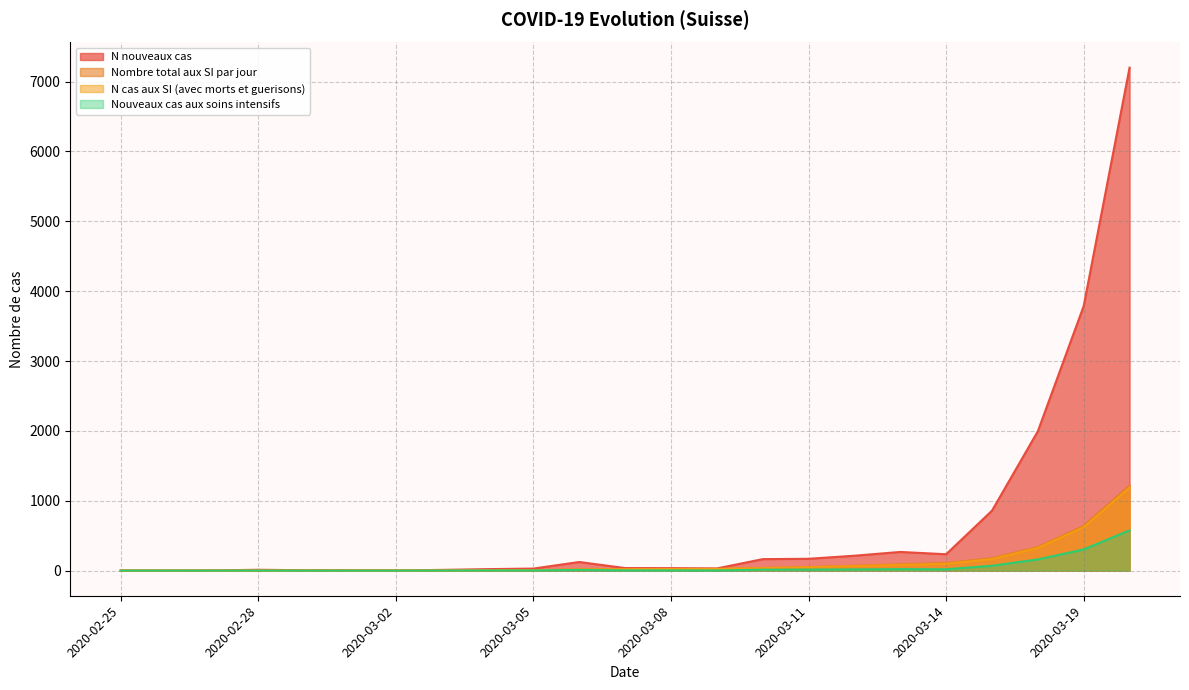

Reading right to left, extract all data points from this chart.

N nouveaux cas: 2020-03-21=7200.0	2020-03-19=3788.0	2020-03-17=1995.0	2020-03-15=858.0	2020-03-14=234.0	2020-03-13=267.0	2020-03-12=213.0	2020-03-11=169.0	2020-03-10=164.0	2020-03-09=31.0	2020-03-08=35.0	2020-03-07=36.0	2020-03-06=123.0	2020-03-05=29.0	2020-03-04=21.0	2020-03-03=10.0	2020-03-02=2.0	2020-03-01=5.0	2020-02-29=5.0	2020-02-28=12.0	2020-02-27=2.0	2020-02-26=0.0	2020-02-25=1.0
Nombre total aux SI par jour: 2020-03-21=1216.0	2020-03-19=640.0	2020-03-17=337.0	2020-03-15=177.0	2020-03-14=108.0	2020-03-13=89.0	2020-03-12=68.0	2020-03-11=51.0	2020-03-10=37.0	2020-03-09=24.0	2020-03-08=22.0	2020-03-07=19.0	2020-03-06=16.0	2020-03-05=6.0	2020-03-04=4.0	2020-03-03=2.0	2020-03-02=1.0	2020-03-01=1.0	2020-02-29=1.0	2020-02-28=1.0	2020-02-27=0.0	2020-02-26=0.0	2020-02-25=0.0
N cas aux SI (avec morts et guerisons): 2020-03-21=1188.5	2020-03-19=620.5	2020-03-17=324.5	2020-03-15=165.5	2020-03-14=98.0	2020-03-13=80.5	2020-03-12=65.0	2020-03-11=49.0	2020-03-10=36.0	2020-03-09=23.5	2020-03-08=21.5	2020-03-07=18.5	2020-03-06=15.5	2020-03-05=6.0	2020-03-04=4.0	2020-03-03=2.0	2020-03-02=1.0	2020-03-01=1.0	2020-02-29=1.0	2020-02-28=1.0	2020-02-27=0.0	2020-02-26=0.0	2020-02-25=0.0
Nouveaux cas aux soins intensifs: 2020-03-21=576.0	2020-03-19=303.0	2020-03-17=160.0	2020-03-15=69.0	2020-03-14=19.0	2020-03-13=21.0	2020-03-12=17.0	2020-03-11=14.0	2020-03-10=13.0	2020-03-09=2.0	2020-03-08=3.0	2020-03-07=3.0	2020-03-06=10.0	2020-03-05=2.0	2020-03-04=2.0	2020-03-03=1.0	2020-03-02=0.0	2020-03-01=0.0	2020-02-29=0.0	2020-02-28=1.0	2020-02-27=0.0	2020-02-26=0.0	2020-02-25=0.0